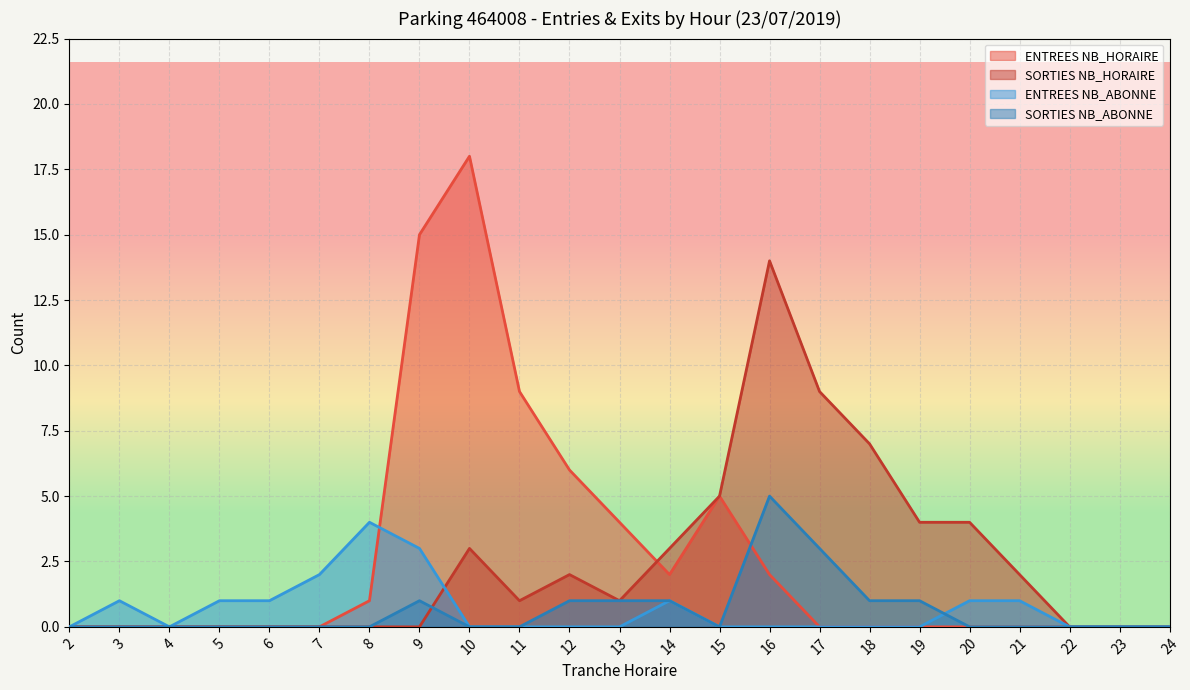

How many interior local valleys does the SORTIES NB_ABONNE series have?

1